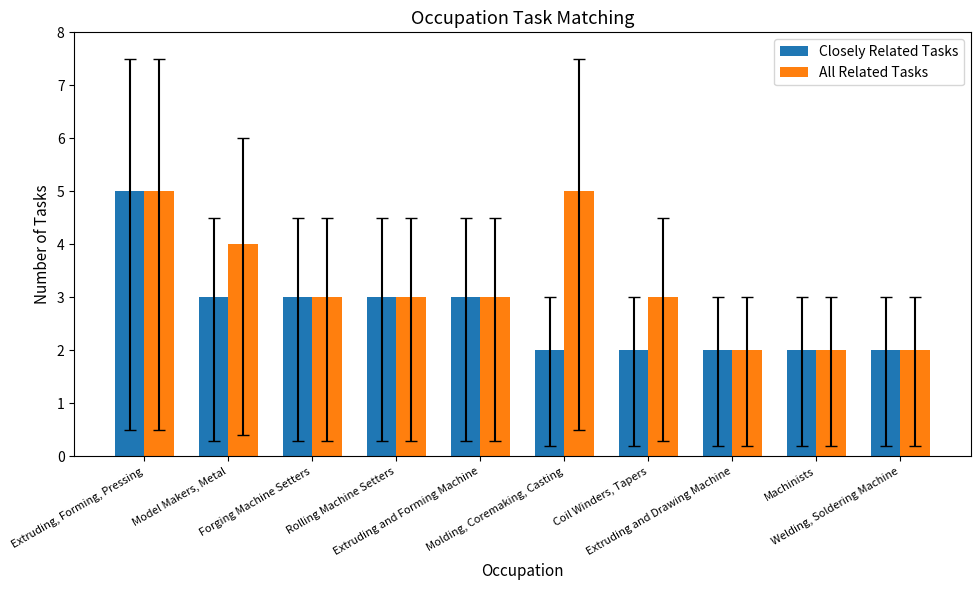

How many categories are shown in the chart?

10